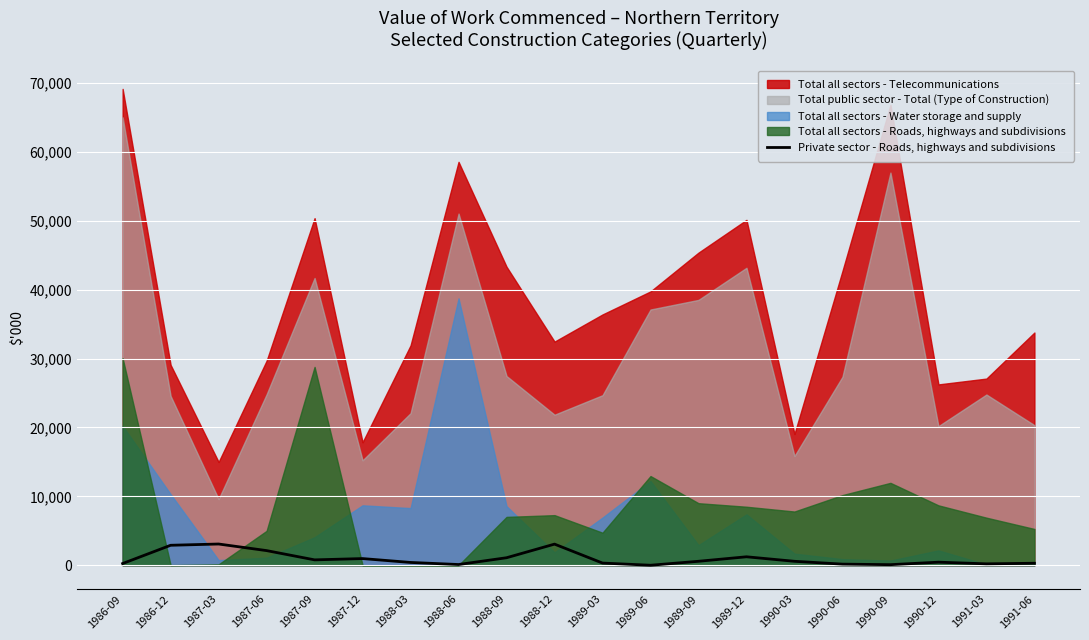

Reading left to right, extract all data points from this chart.

1986-09=250	1986-12=2901	1987-03=3085	1987-06=2127	1987-09=783	1987-12=970	1988-03=408	1988-06=106	1988-09=1091	1988-12=3069	1989-03=318	1989-06=1	1989-09=577	1989-12=1229	1990-03=574	1990-06=163	1990-09=85	1990-12=447	1991-03=206	1991-06=292